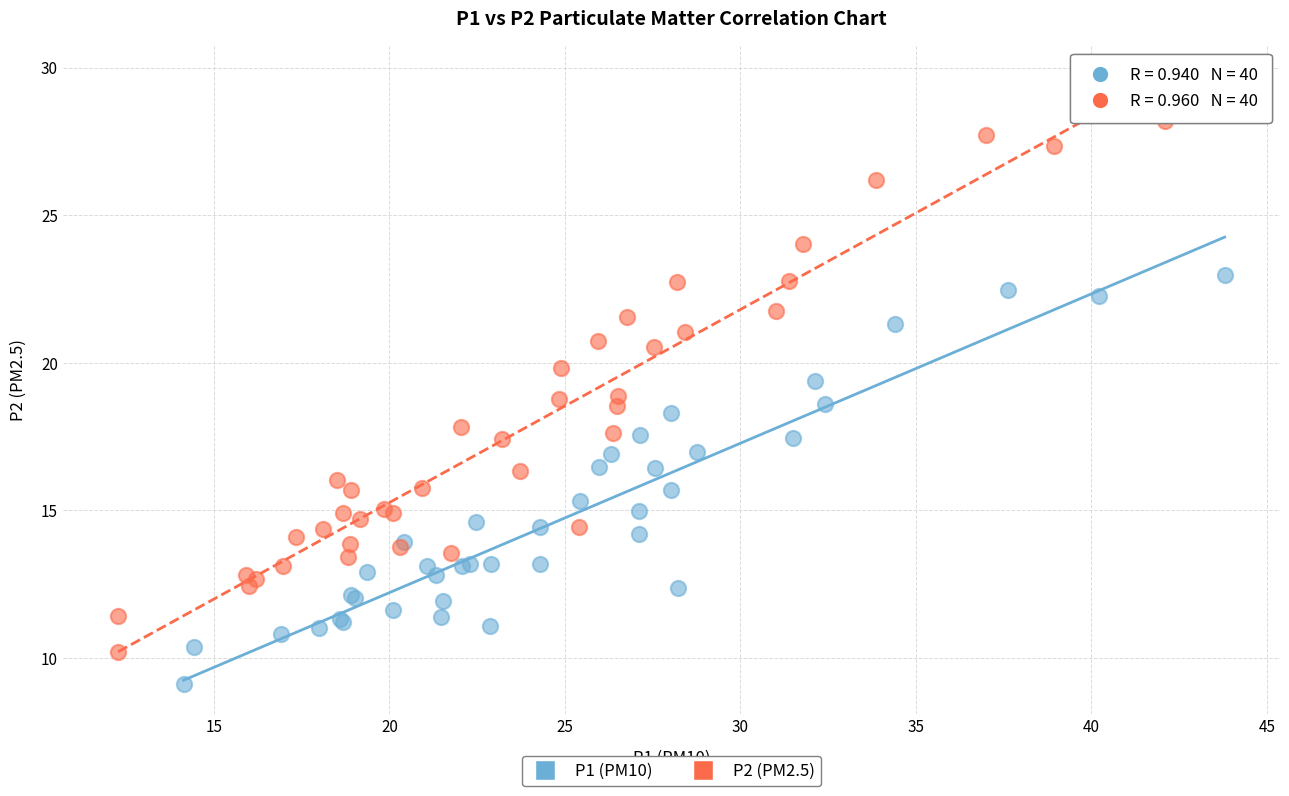

Which series has the widest spread of Y values?

P2 (PM2.5)